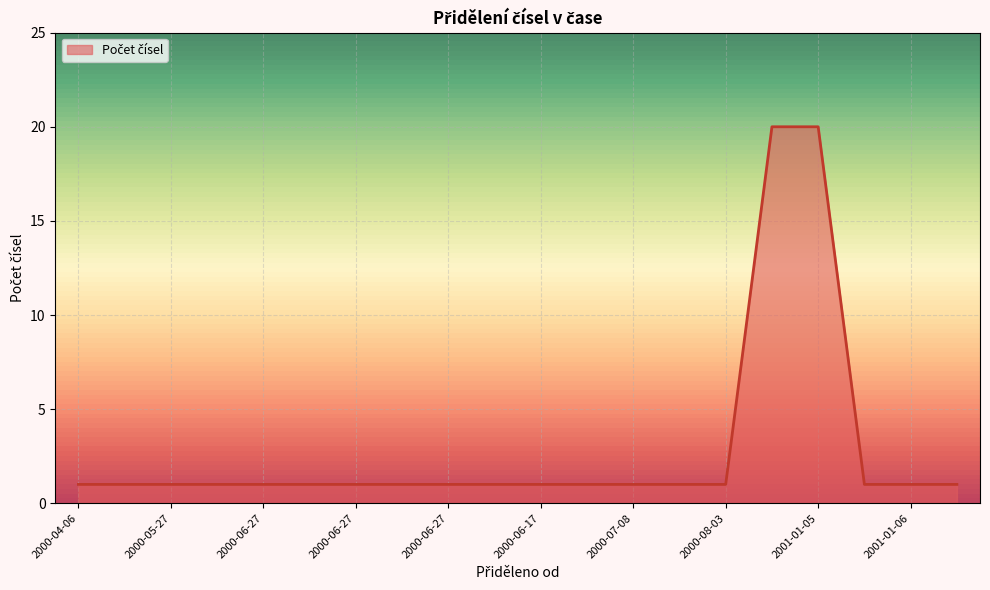

What is the greatest value displayed?

20